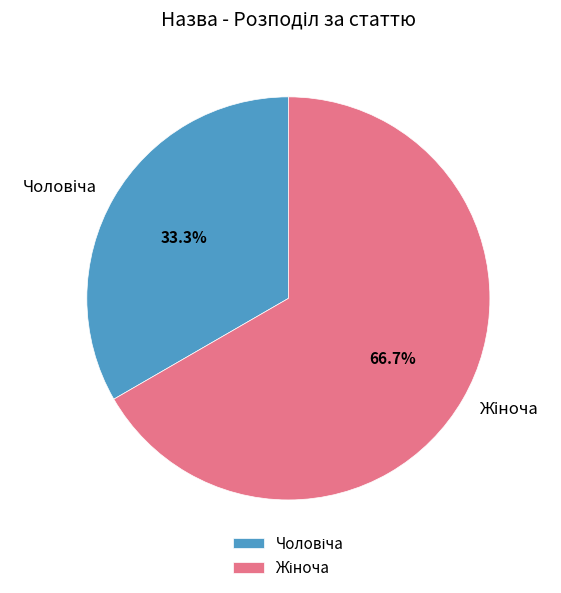

Does any single category account for the majority?

Yes